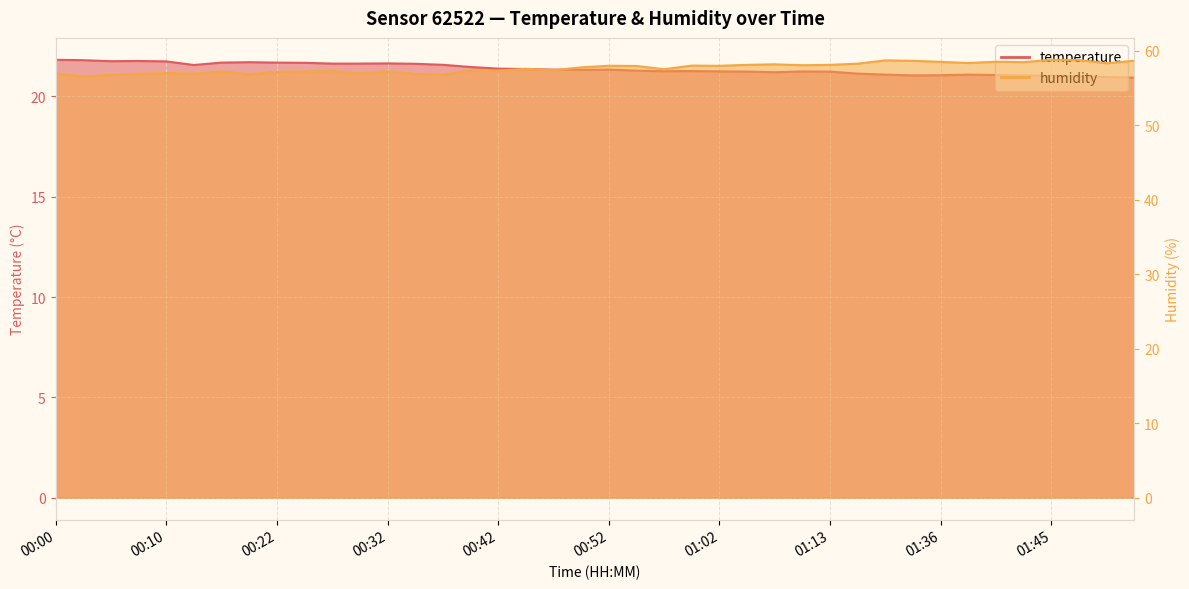

True or false: temperature and humidity intersect in this chart.

False